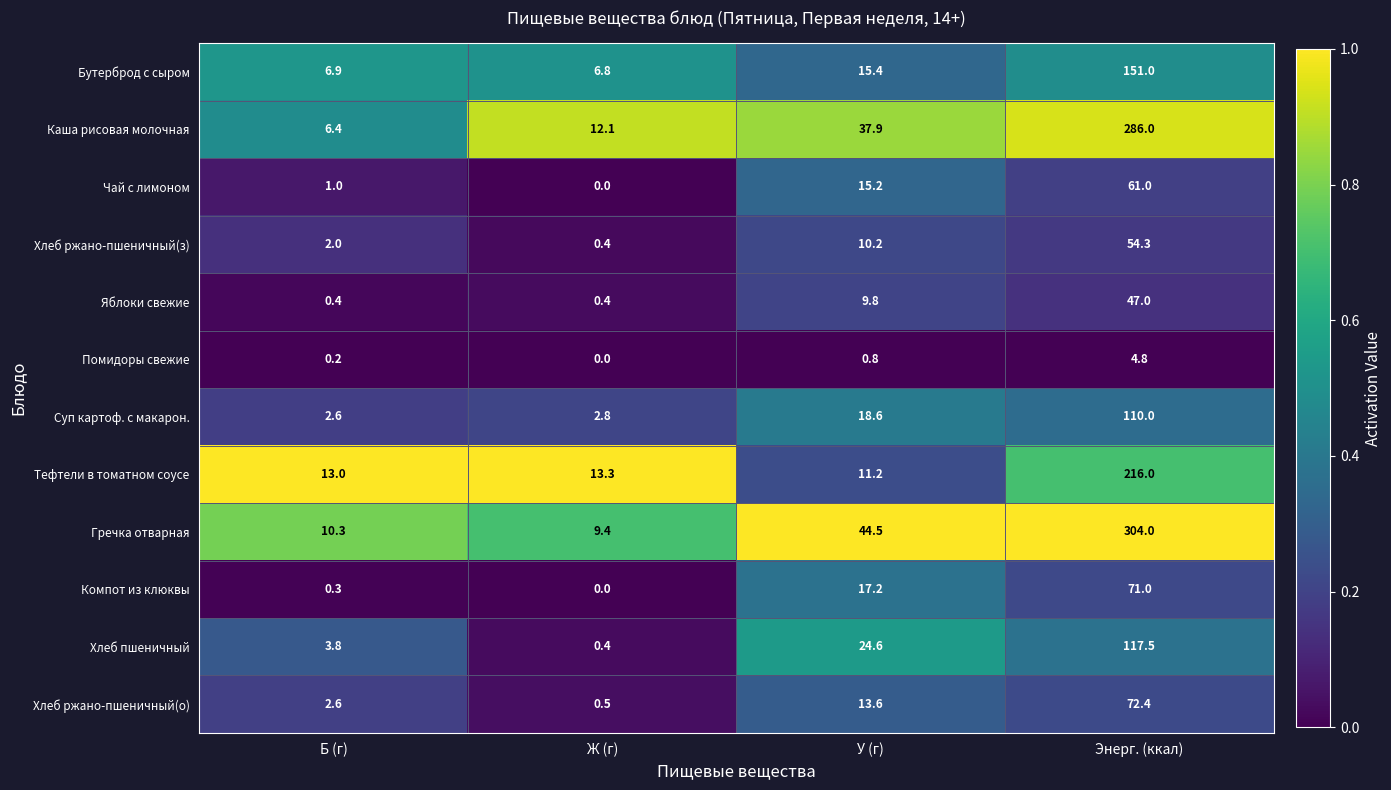

Between Ж (г) and У (г), which series saw the biggest shift?

Гречка отварная